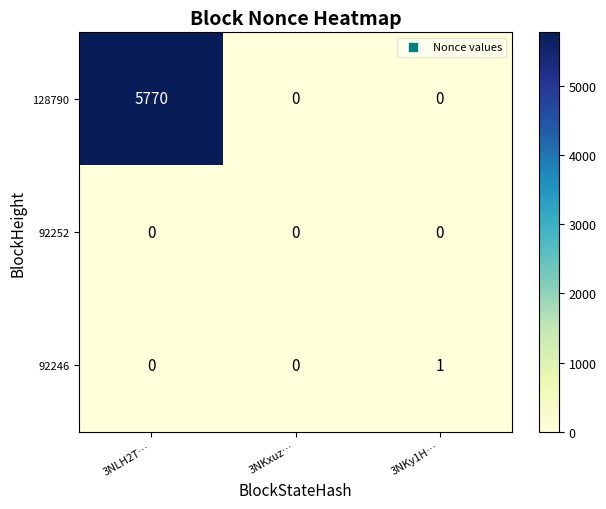

Reading right to left, transcribe all the data shown in this chart.

128790: 3NKy1H…=0	3NKxuz…=0	3NLH2T…=5770
92252: 3NKy1H…=0	3NKxuz…=0	3NLH2T…=0
92246: 3NKy1H…=1	3NKxuz…=0	3NLH2T…=0